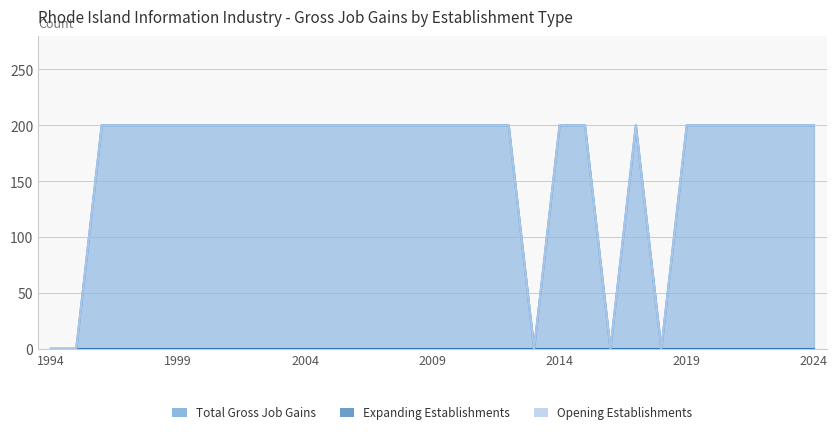

List the series in order of their peak value, highest first.

Total Gross Job Gains, Opening Establishments